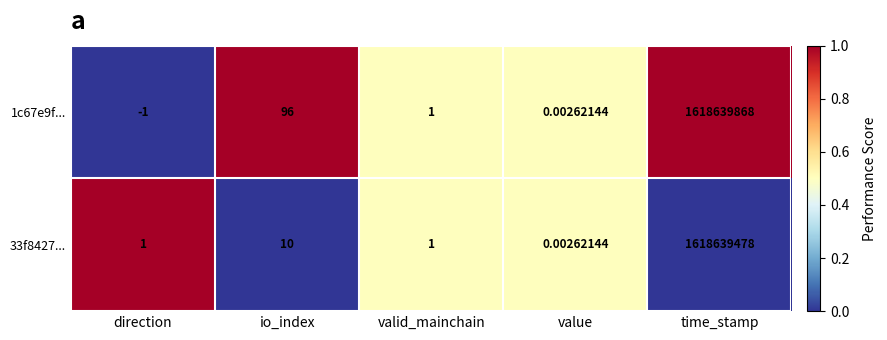

At which label does 1c67e9f... first exceed 1?

io_index